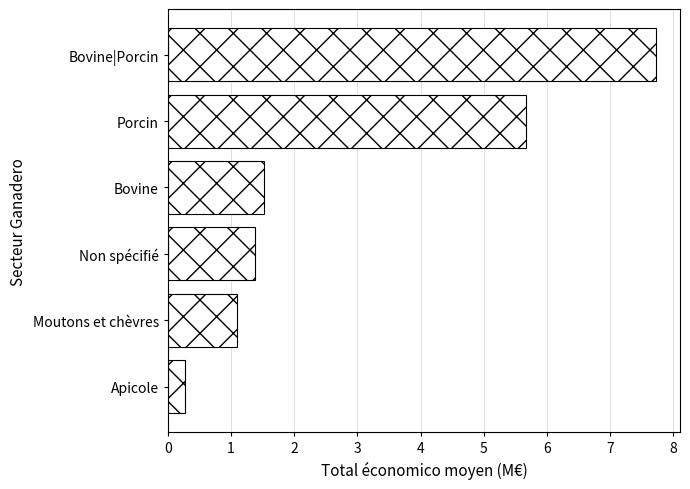

Does the chart contain stacked bars?

No